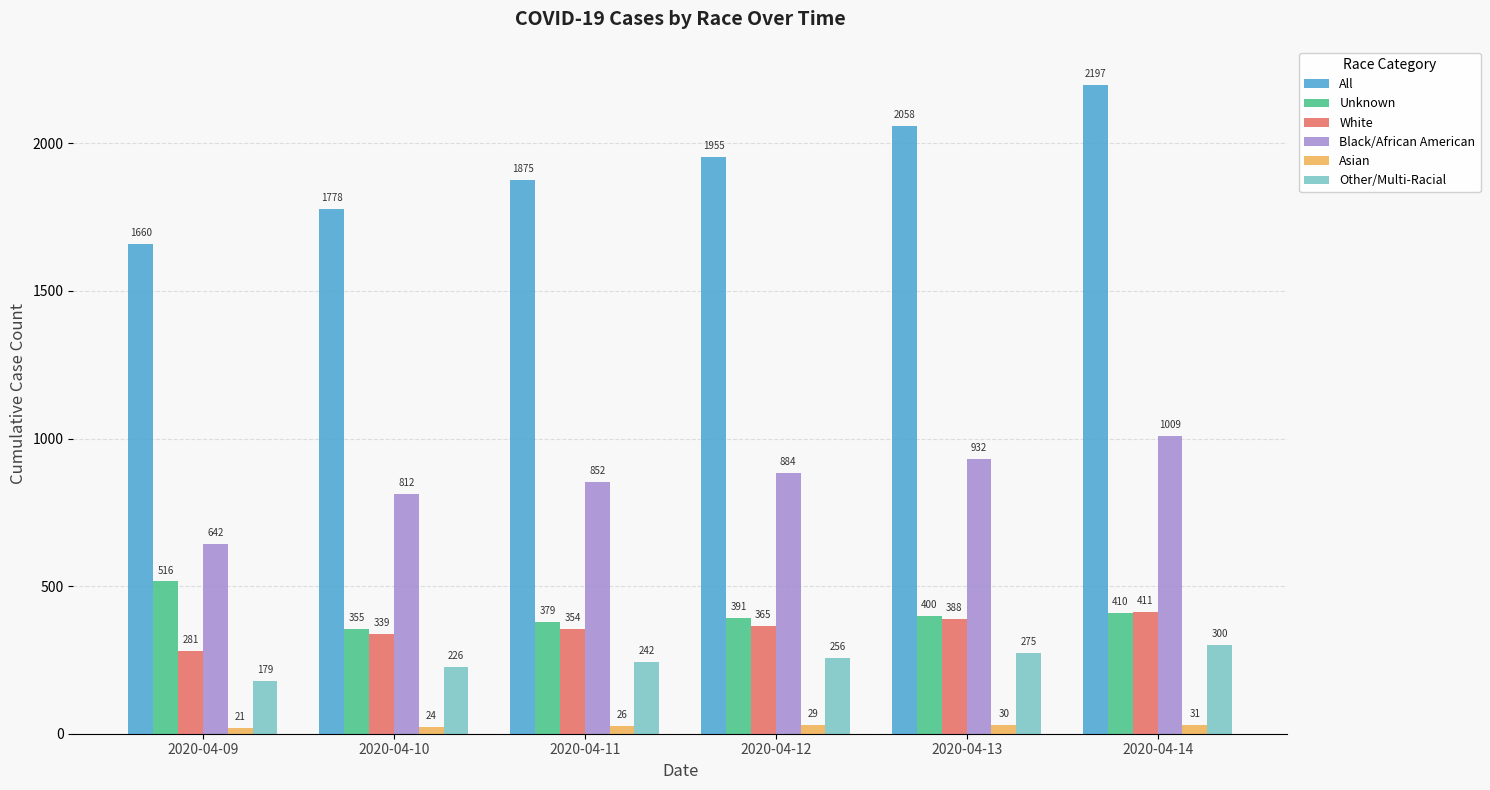

What is the difference between the maximum and second lowest values in the All series?

419